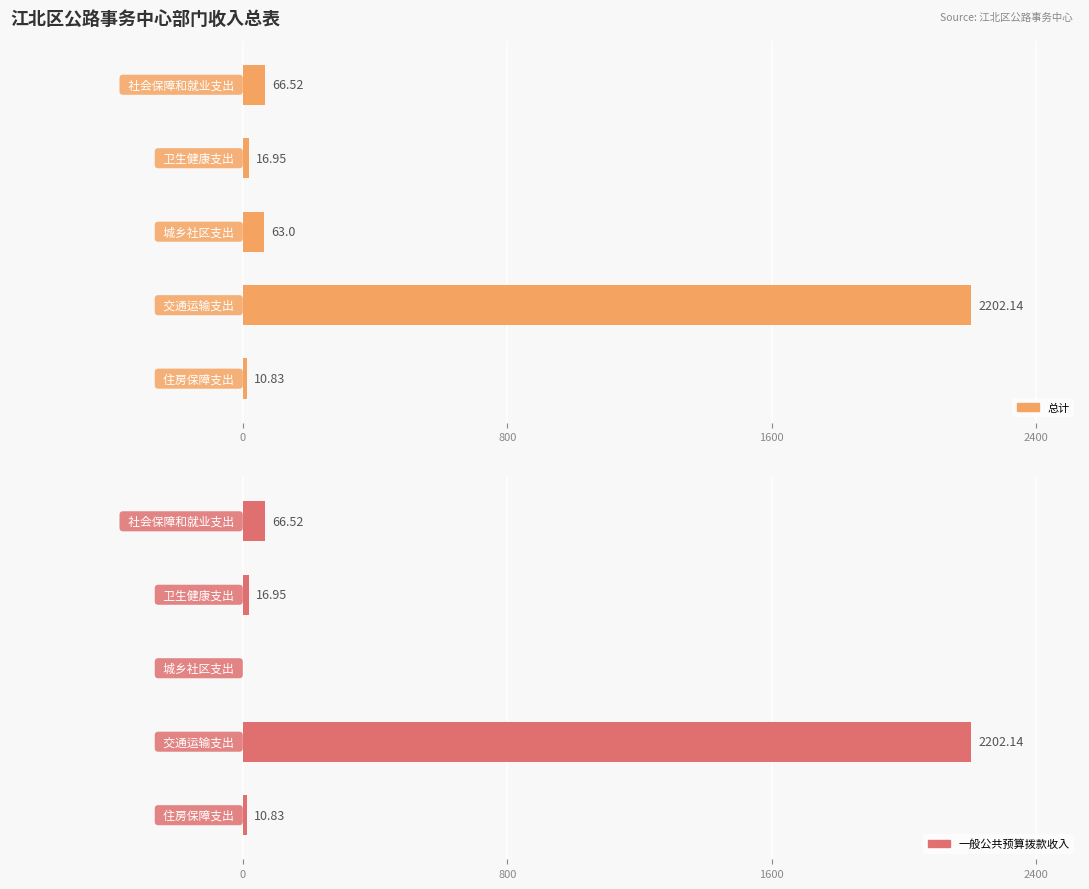

Rank the series at 2400 from highest to lowest value.

总计, 一般公共预算拨款收入